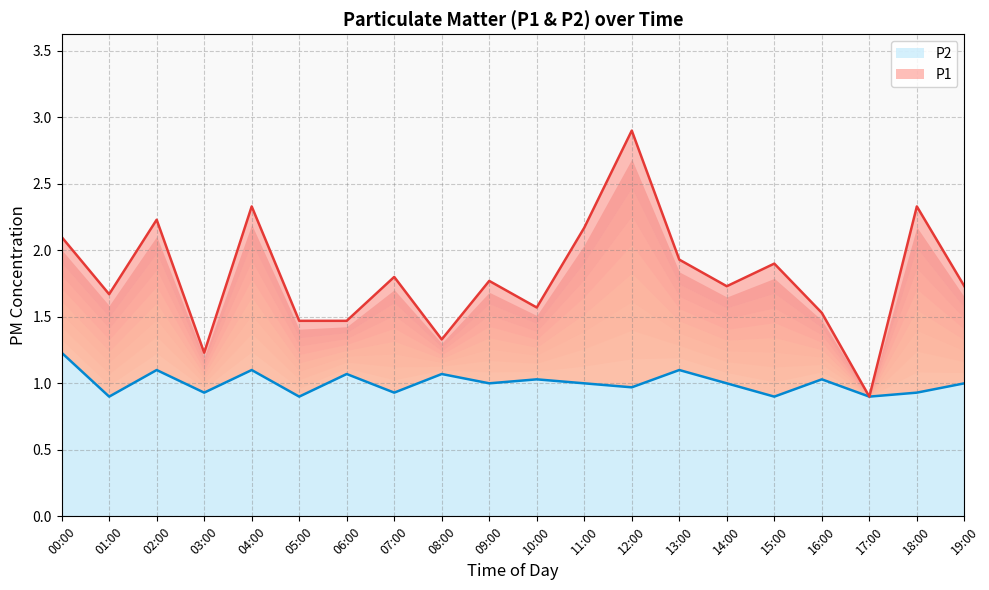

Is it true that P2 equals 0.9 at 01:00?

True